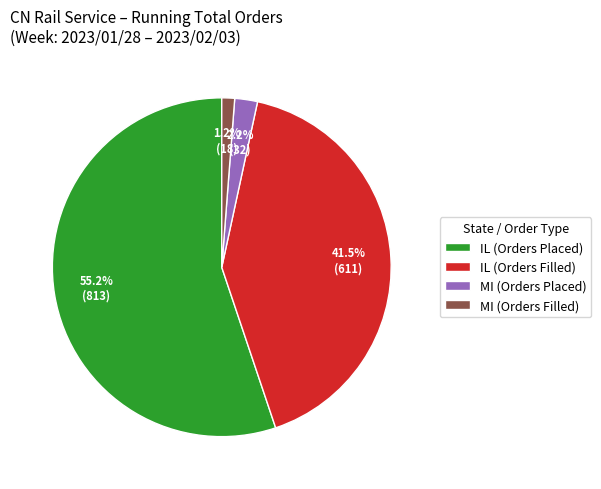

What percentage is the IL (Orders Placed) slice, to the nearest percent?

55%